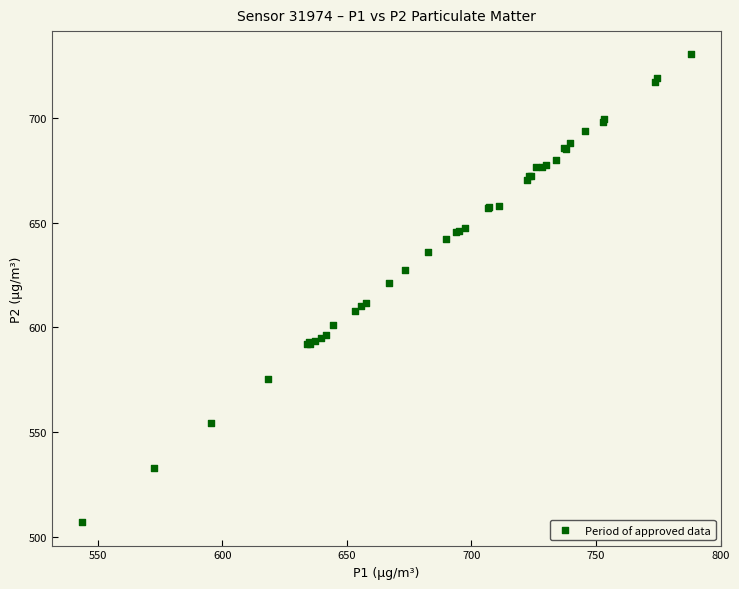

What Y value in the scatter plot is closest to 618?

621.3